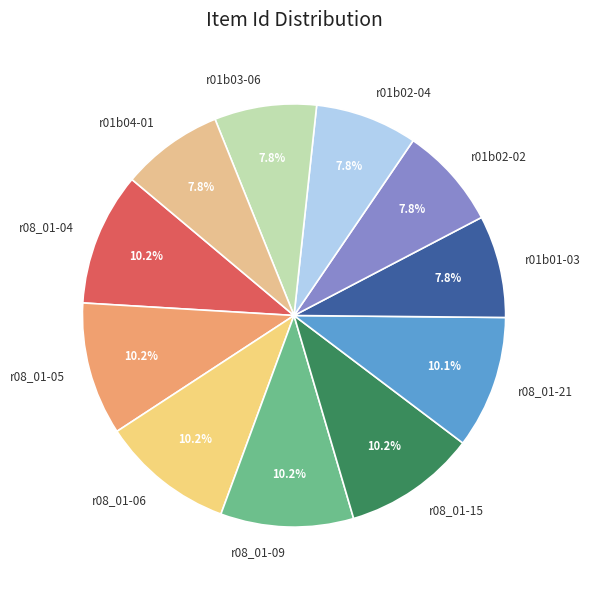

Does any single category account for the majority?

No